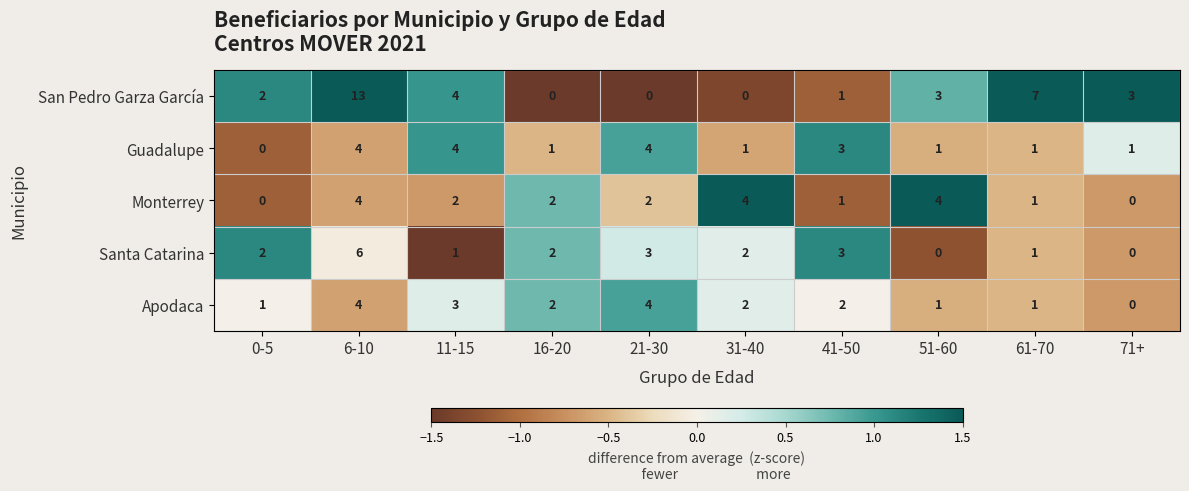

What is the total value across all series at 6-10?

31